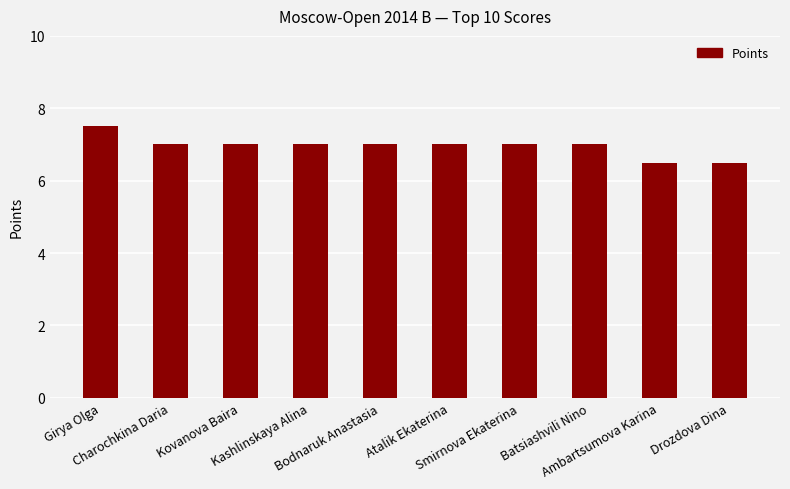

Reading left to right, extract all data points from this chart.

Girya Olga=7.5	Charochkina Daria=7.0	Kovanova Baira=7.0	Kashlinskaya Alina=7.0	Bodnaruk Anastasia=7.0	Atalik Ekaterina=7.0	Smirnova Ekaterina=7.0	Batsiashvili Nino=7.0	Ambartsumova Karina=6.5	Drozdova Dina=6.5